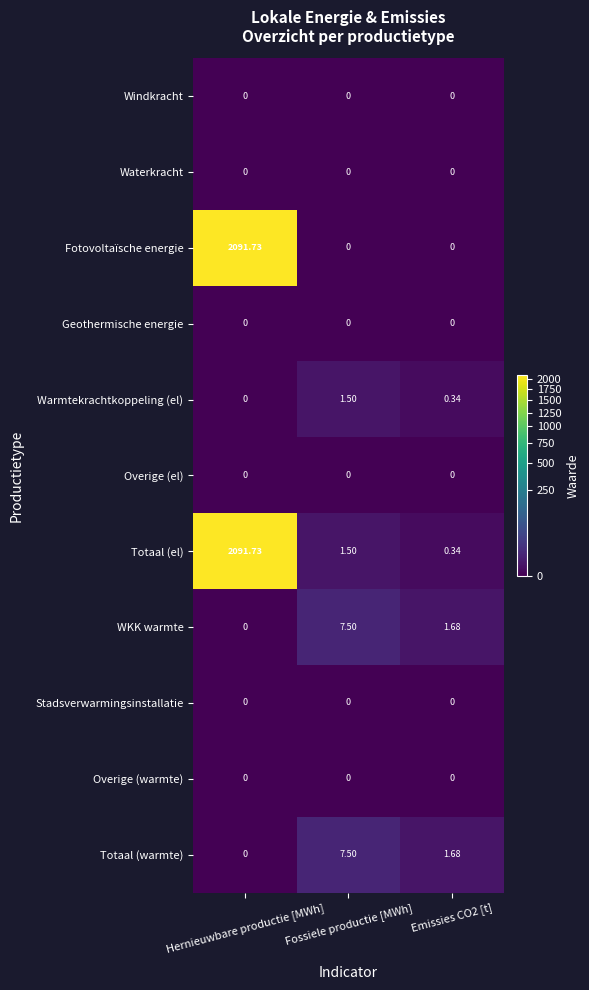

Which series has the largest total across all categories?

Totaal (el)